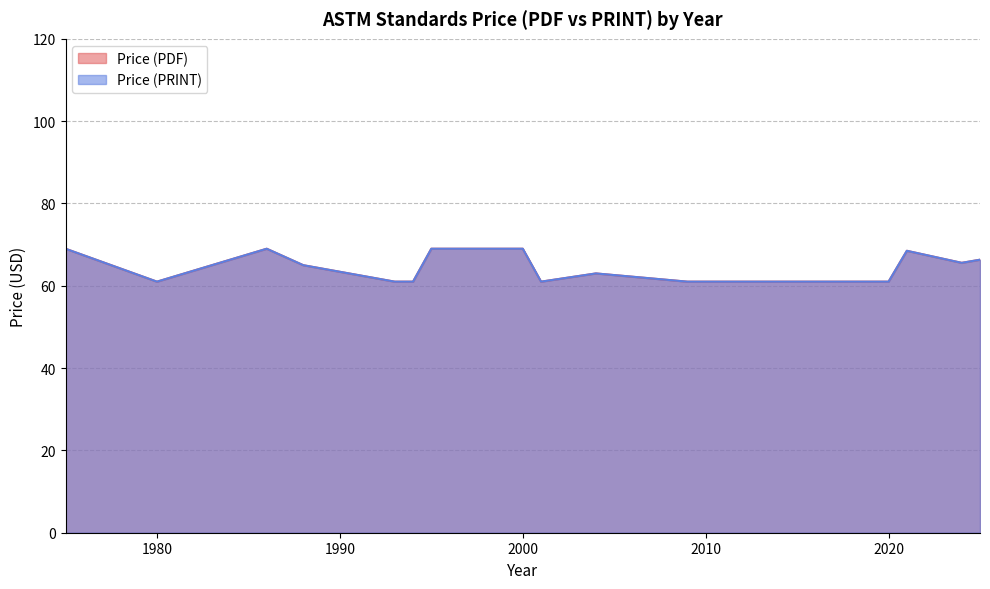

Count the Price (PDF) values in the range 61 to 69.

39